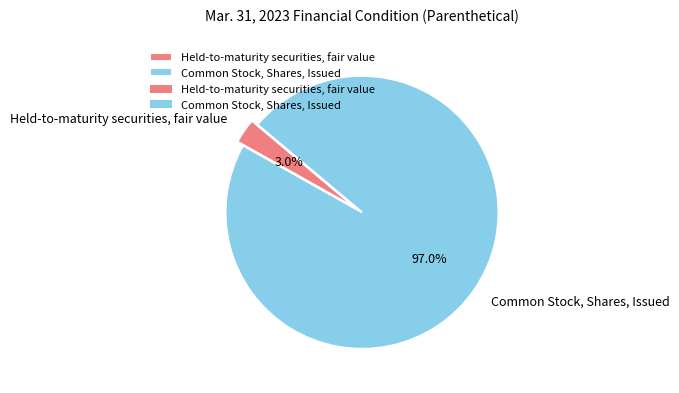

Between Common Stock, Shares, Issued and Held-to-maturity securities, fair value, which is larger?

Common Stock, Shares, Issued